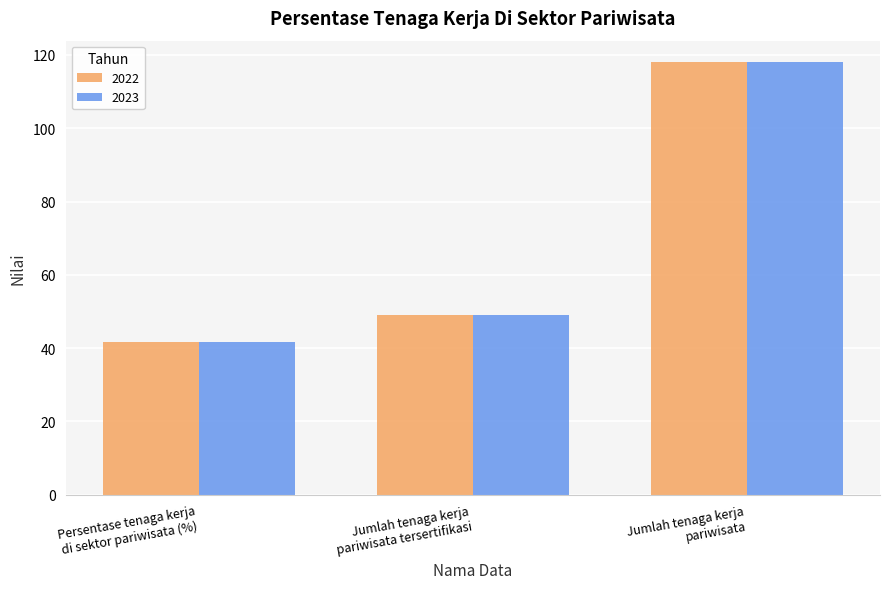

How many groups of bars are there?

3